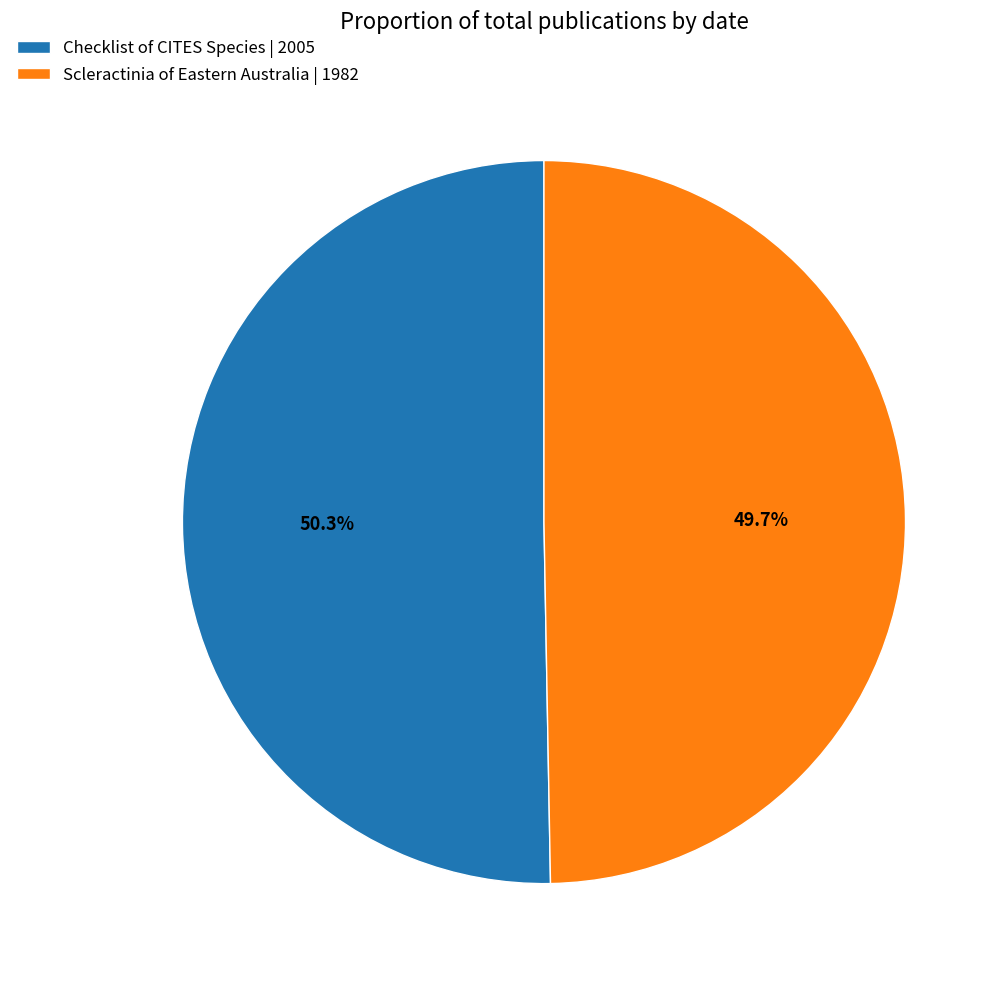

Combined, what portion of the pie is Checklist of CITES Species | 2005 and Scleractinia of Eastern Australia | 1982?

100.0%